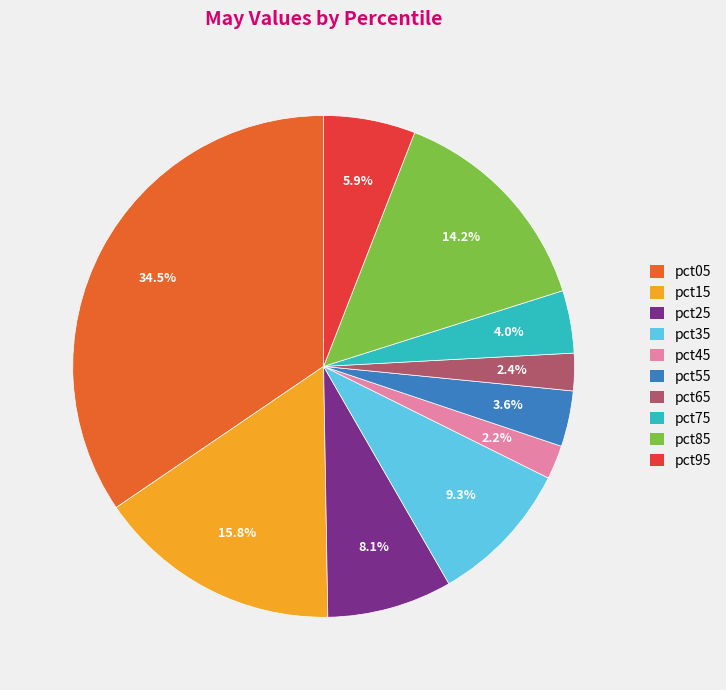

Which has a higher value, pct25 or pct05?

pct05